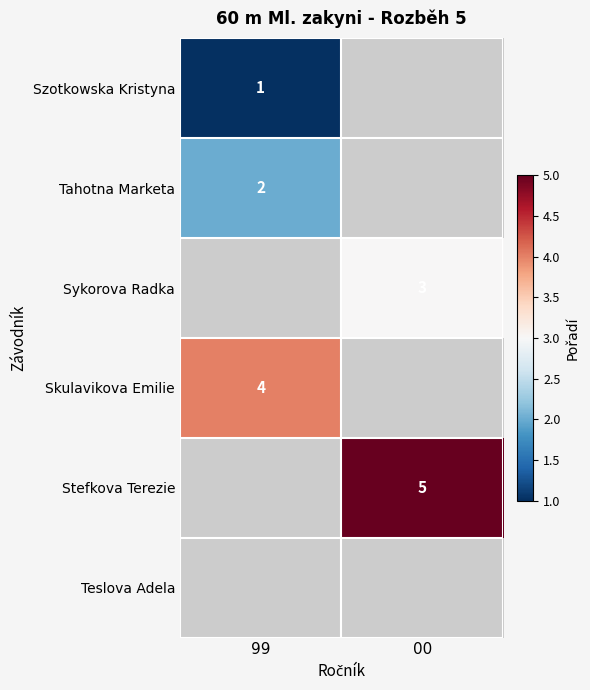

Is it true that Tahotna Marketa equals 2 at 99?

True